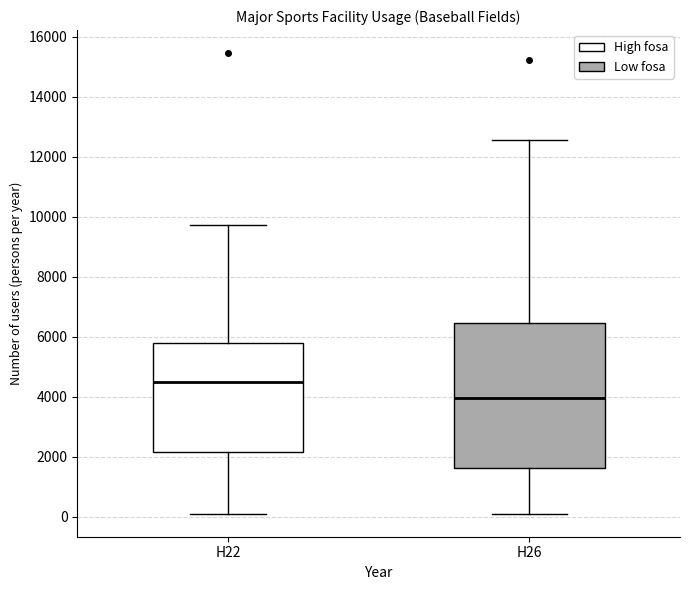

Reading left to right, transcribe this box plot: for each box, give where its median line is, the range the box spans, and where its two whiskers end, as read against the y-axis. The values are not printed on the chart, so give them approximately, as read against the axis.

H22: median 4600, box 2200 to 5800, whiskers 200 to 9800
H26: median 4000, box 1600 to 6400, whiskers 200 to 12600